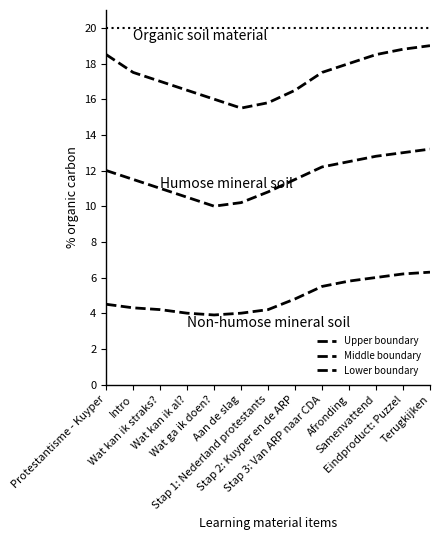

How many lines are shown in the chart?

3